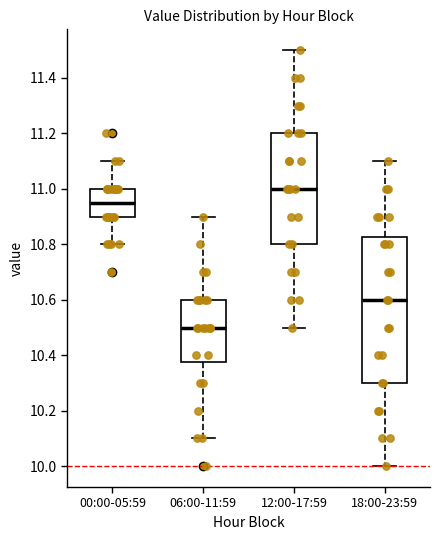

Reading left to right, transcribe this box plot: for each box, give where its median line is, the range the box spans, and where its two whiskers end, as read against the y-axis. The values are not printed on the chart, so give them approximately, as read against the axis.

00:00-05:59: median 10.96, box 10.90 to 11.00, whiskers 10.80 to 11.10
06:00-11:59: median 10.50, box 10.38 to 10.60, whiskers 10.10 to 10.90
12:00-17:59: median 11.00, box 10.80 to 11.20, whiskers 10.50 to 11.50
18:00-23:59: median 10.60, box 10.30 to 10.82, whiskers 10.00 to 11.10